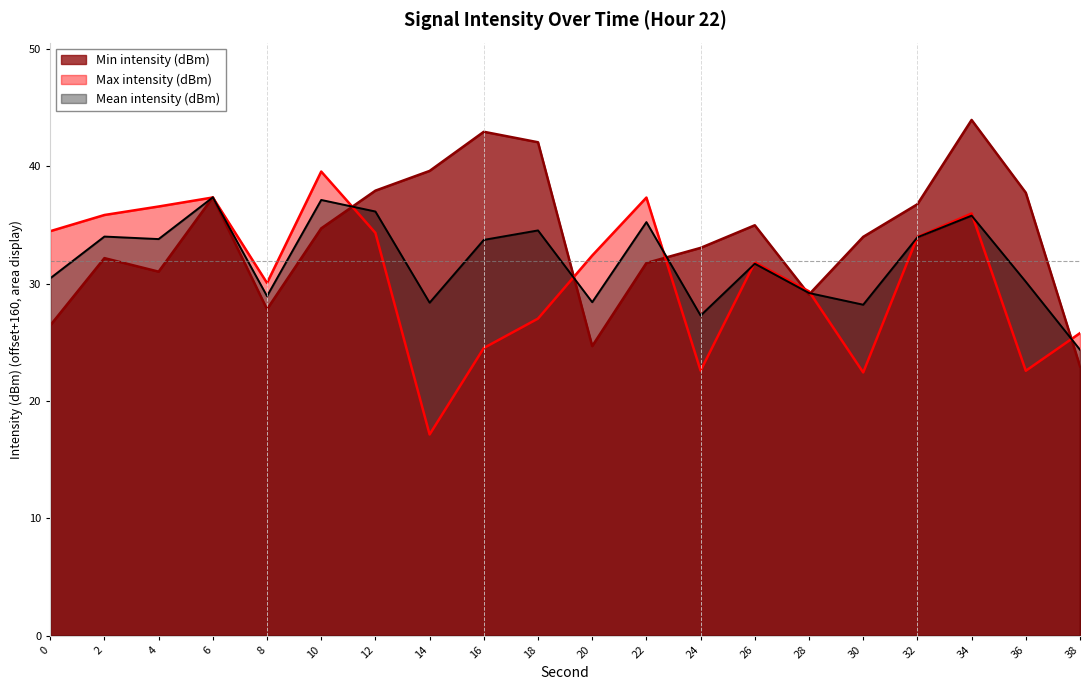

After their last crossing, which series has the higher values: Max intensity (dBm) or Mean intensity (dBm)?

Max intensity (dBm)